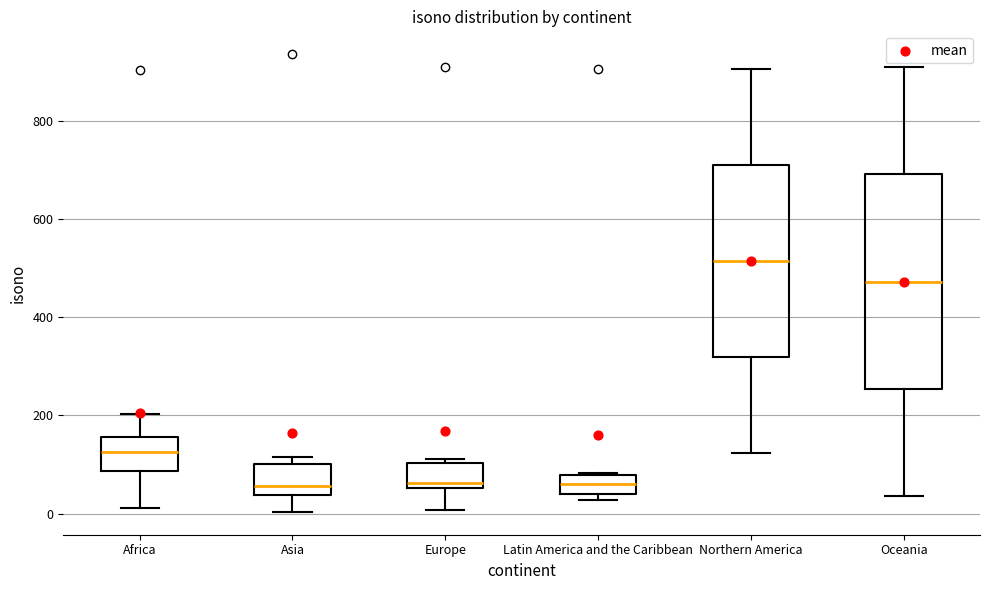

Which box's median line is the highest?

Northern America